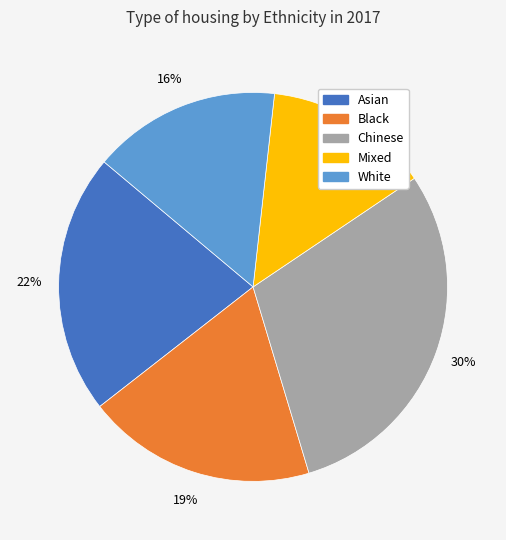

Is it true that Mixed is 14% of the pie?

True